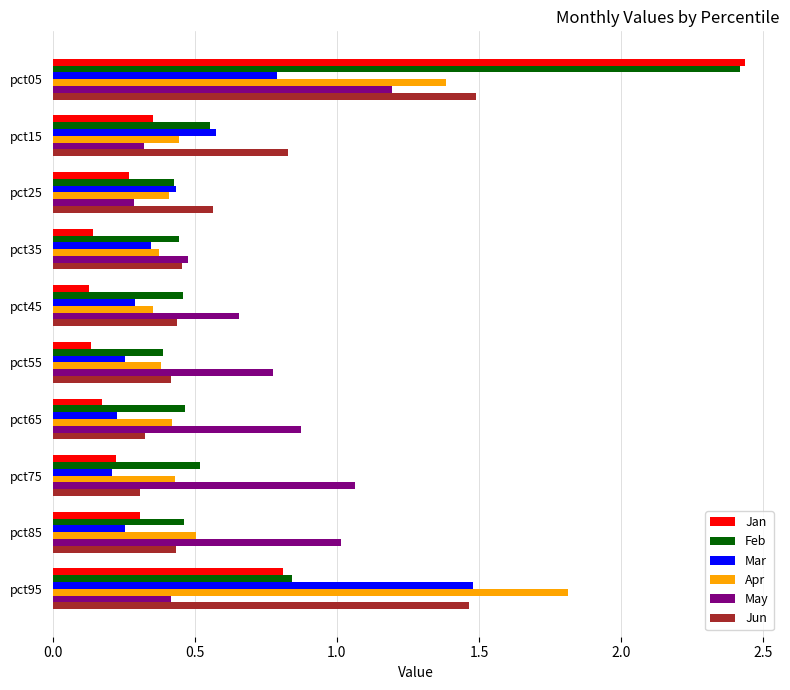

The Apr series shows 0.6 at pct75. True or false?

False